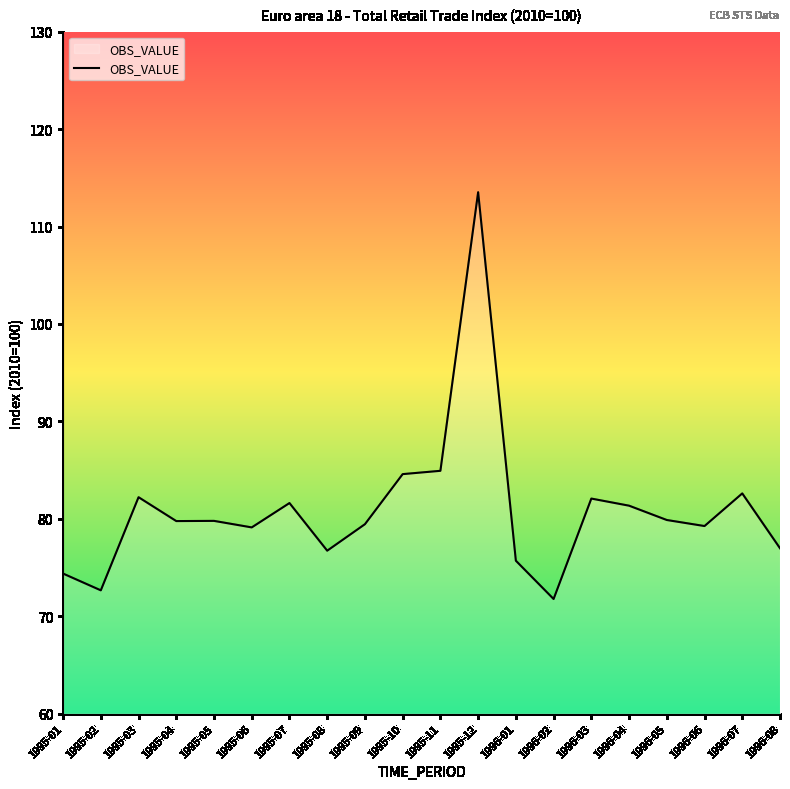

What is the minimum value shown in the chart?

71.8